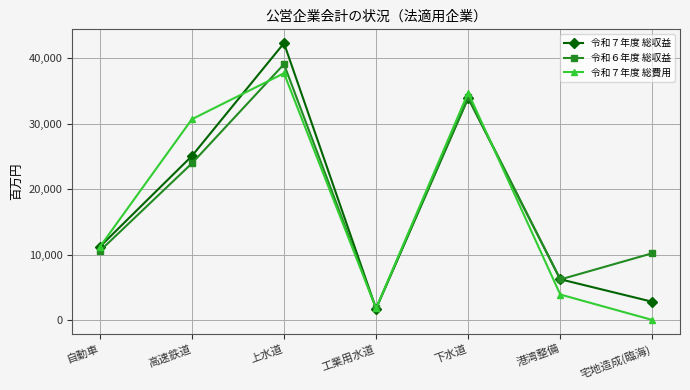

What is the value of the 令和７年度 総費用 point at the 5th from the left?

34723